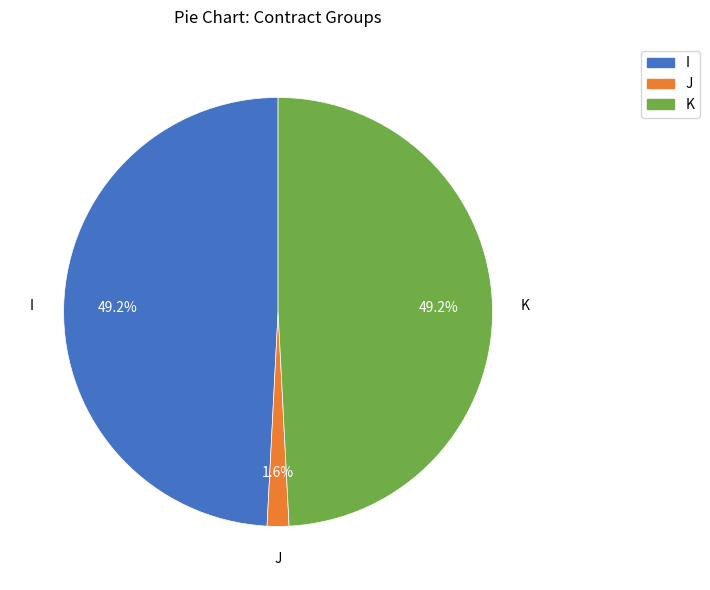

Approximately how many times larger is the value at K compared to I?

1.0